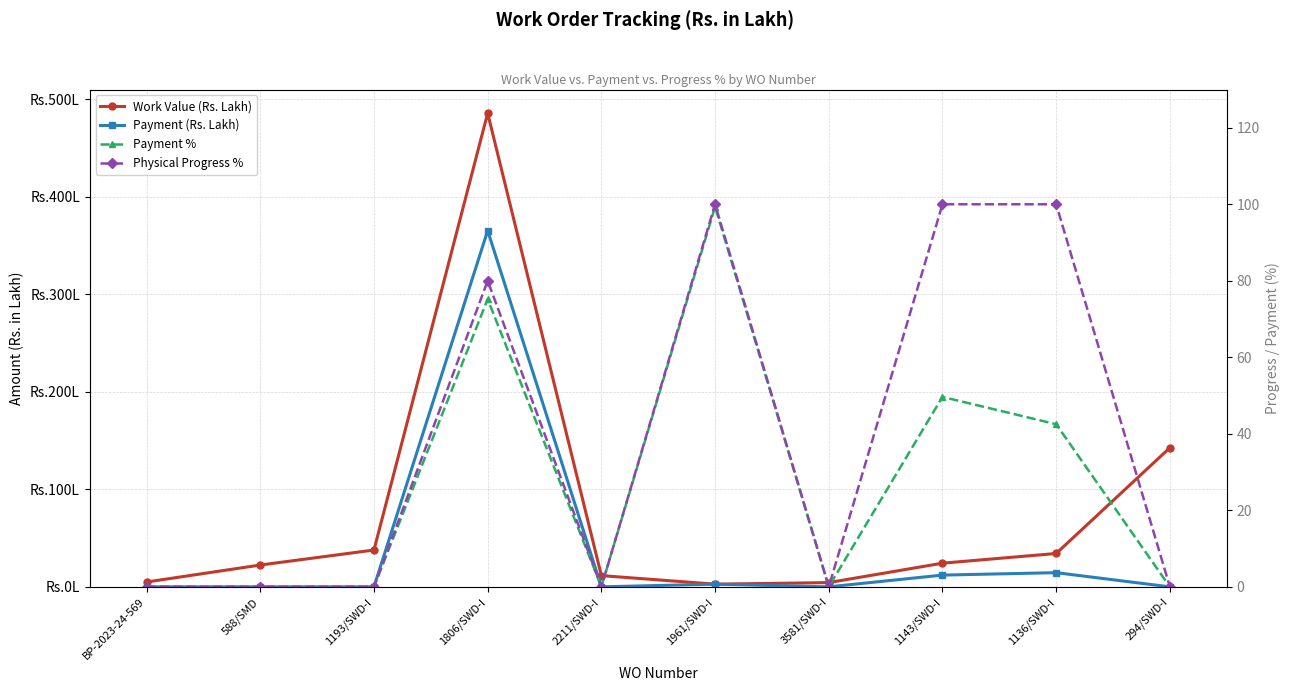

What is the average value of the Physical Progress % series?

38.0